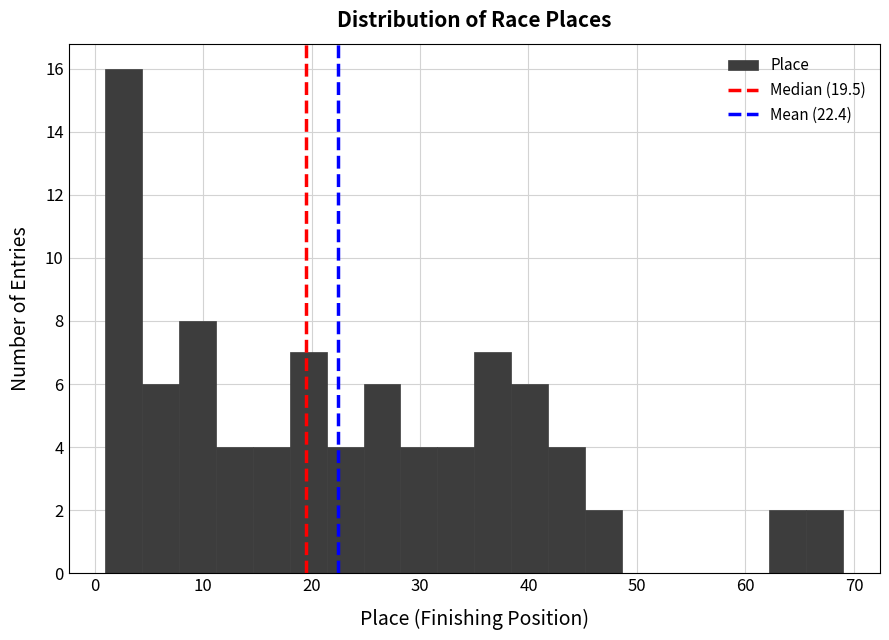

Read against the x-axis, roughly where is the centre of the tallest bar?

3